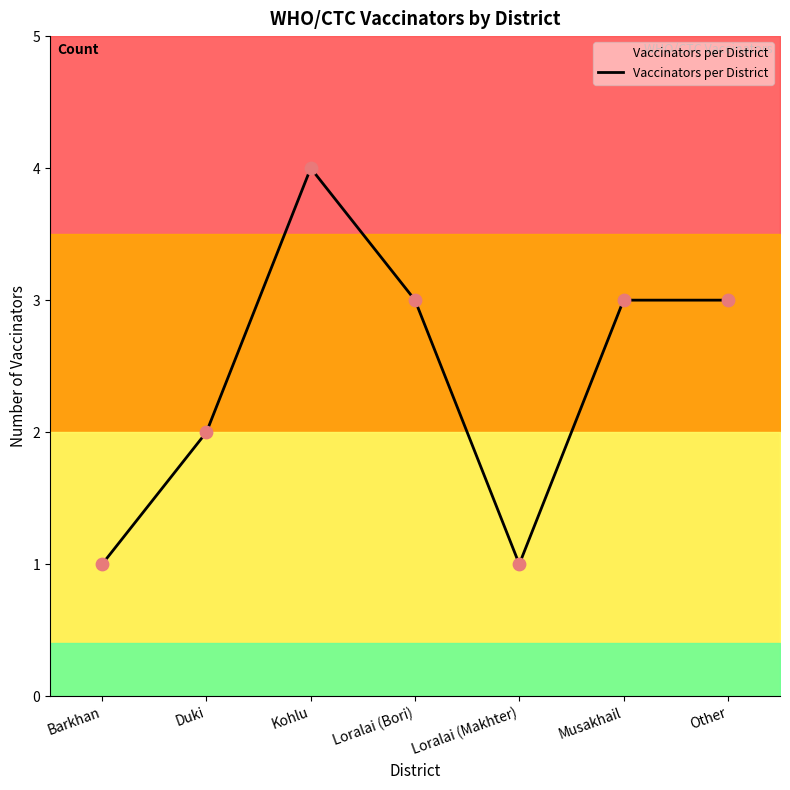

Between Barkhan and Kohlu, which is larger?

Kohlu